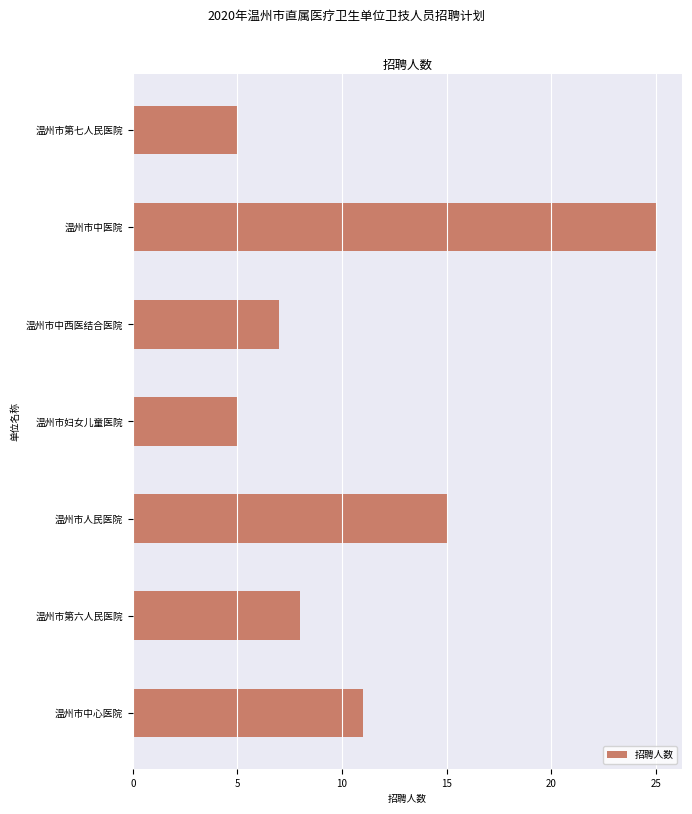

What is the change in value from 温州市第六人民医院 to 温州市中医院?

+17